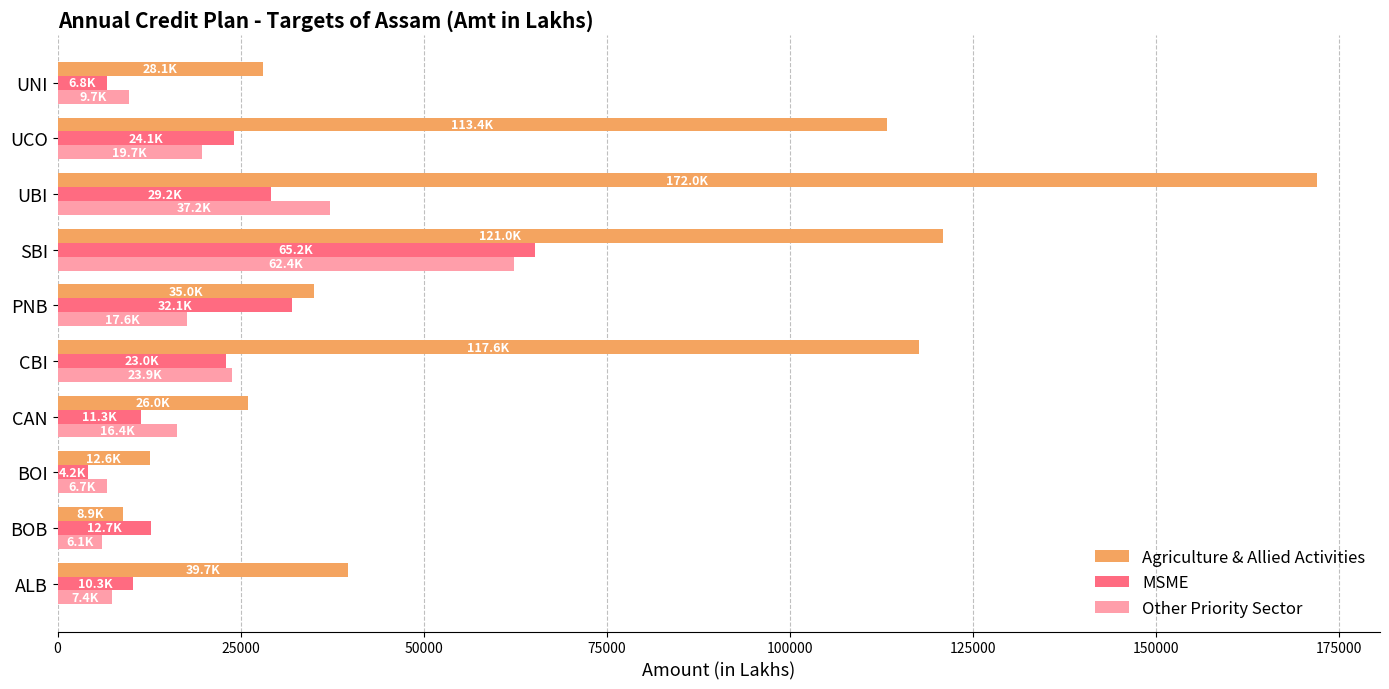

Rank the series by their maximum value, from lowest to highest.

Other Priority Sector, MSME, Agriculture & Allied Activities